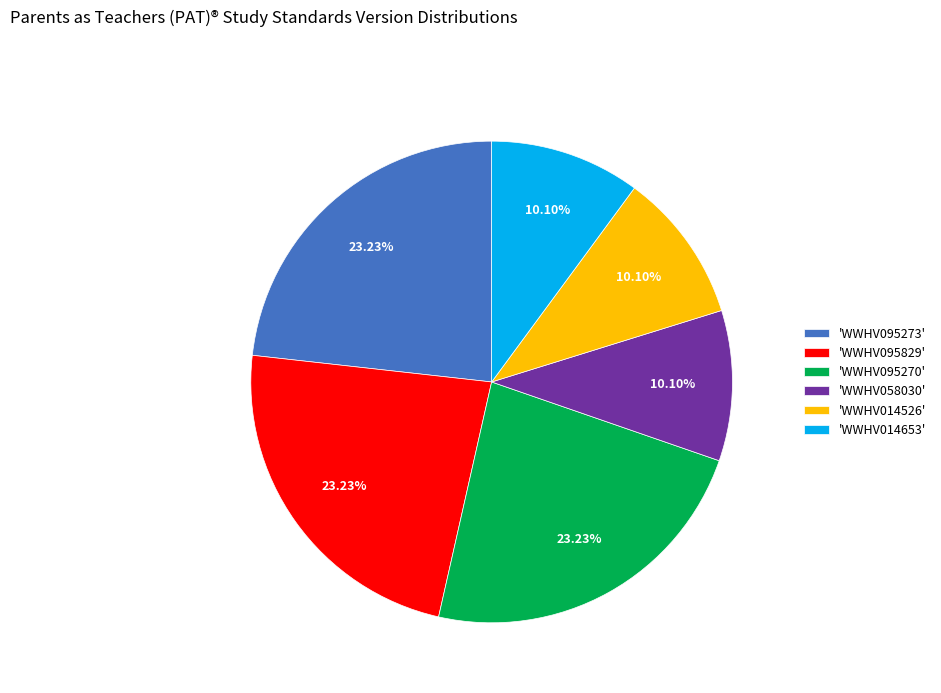

Do 'WWHV095270' and 'WWHV058030' together represent more than half of the pie?

No